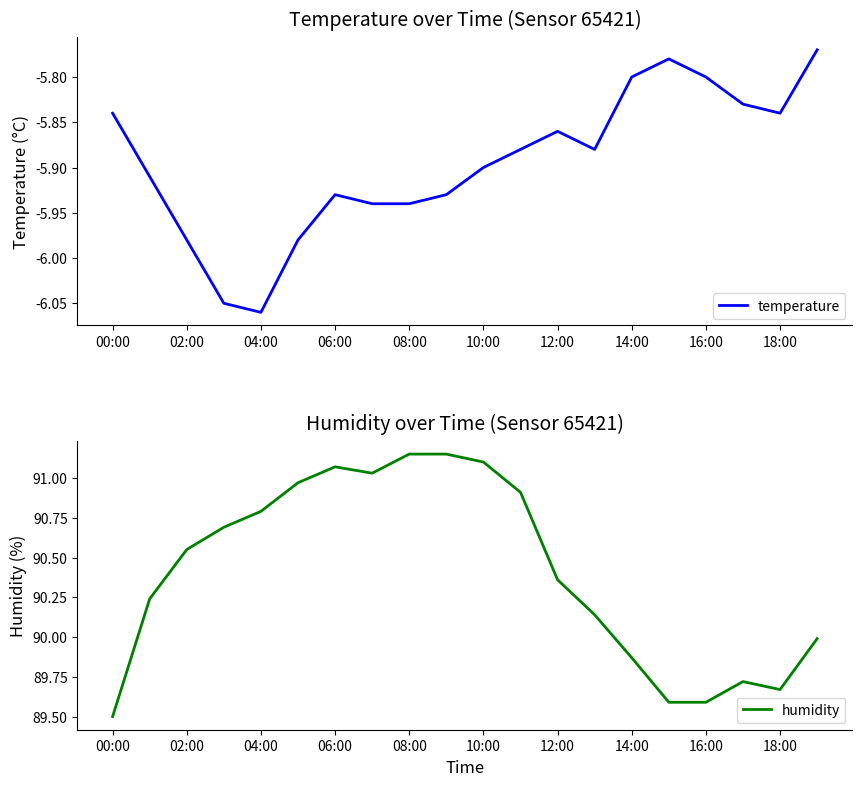

True or false: temperature and humidity intersect in this chart.

False